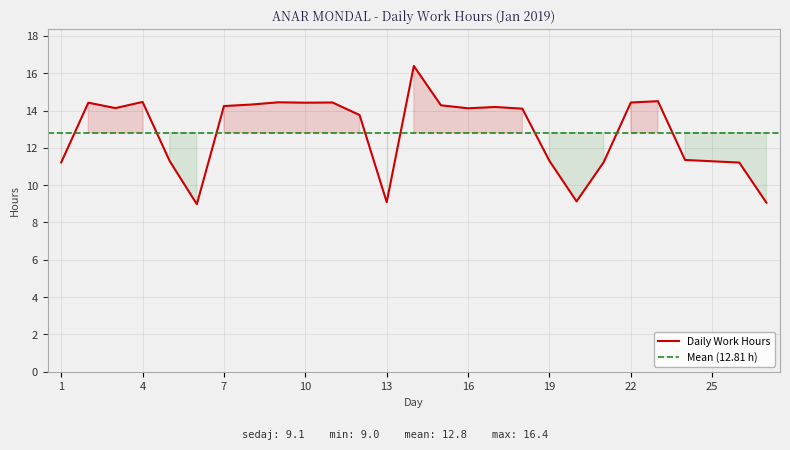

How many lines are shown in the chart?

1